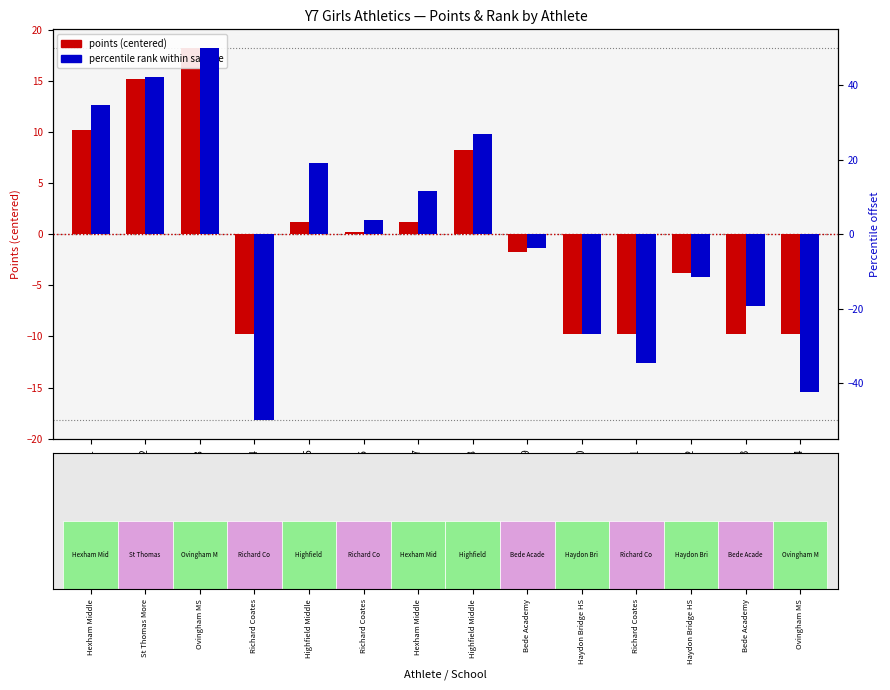

Where is points (centered) nearest to the value 4?

Ath5